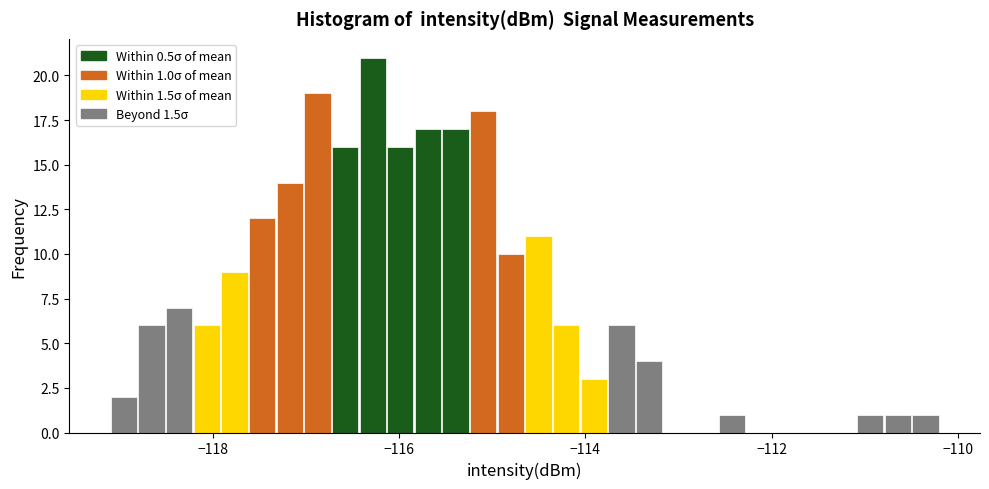

Around what value on the x-axis is the tallest bar? Give the approximate position of its centre, as read against the axis.

-116.2